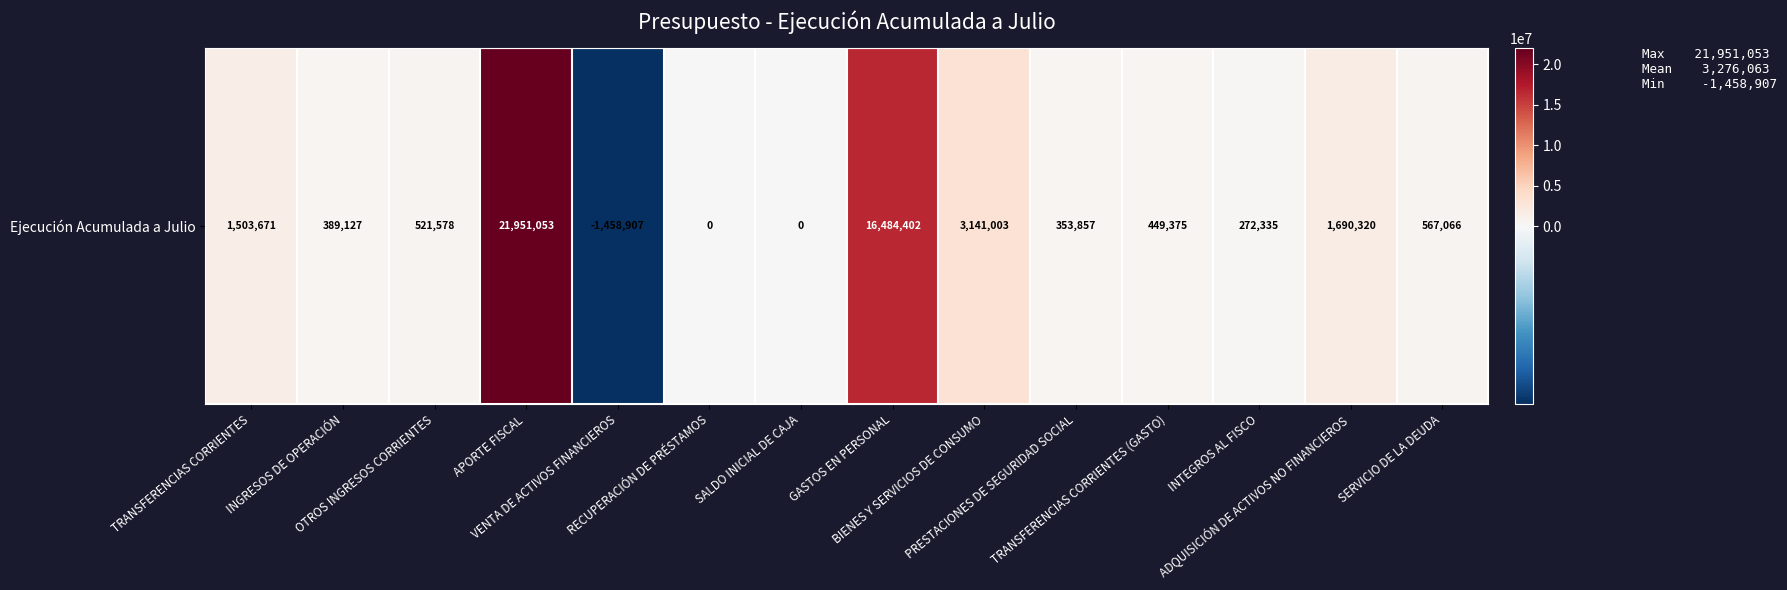

Is it true that the value at APORTE FISCAL is 12953417?

False